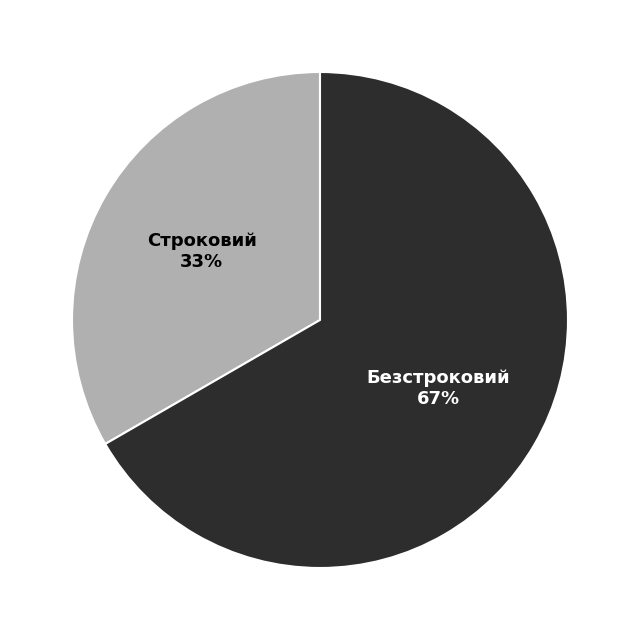

How many slices are in this pie chart?

2